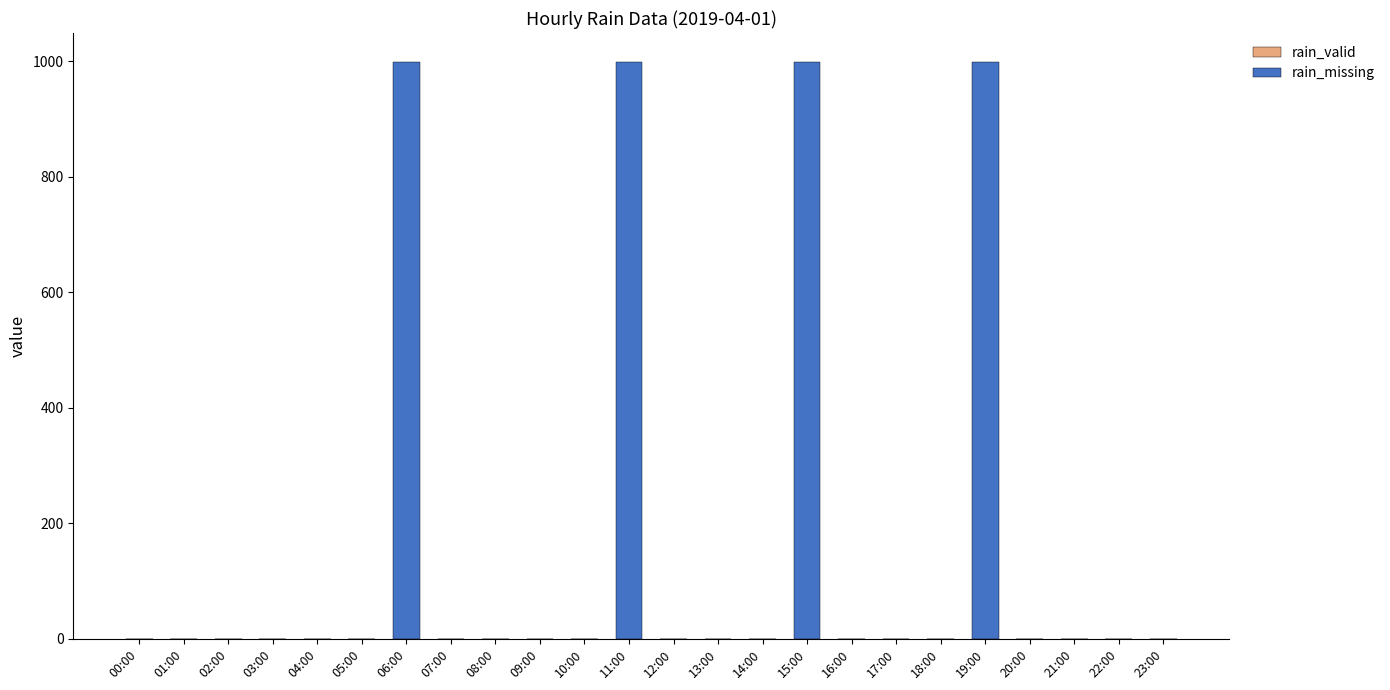

What is the sum of all values?

3996